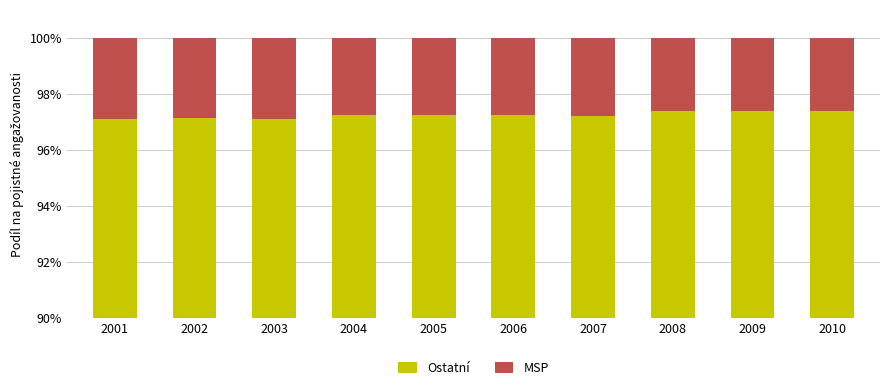

At which category is the sum across all series the highest?

2001